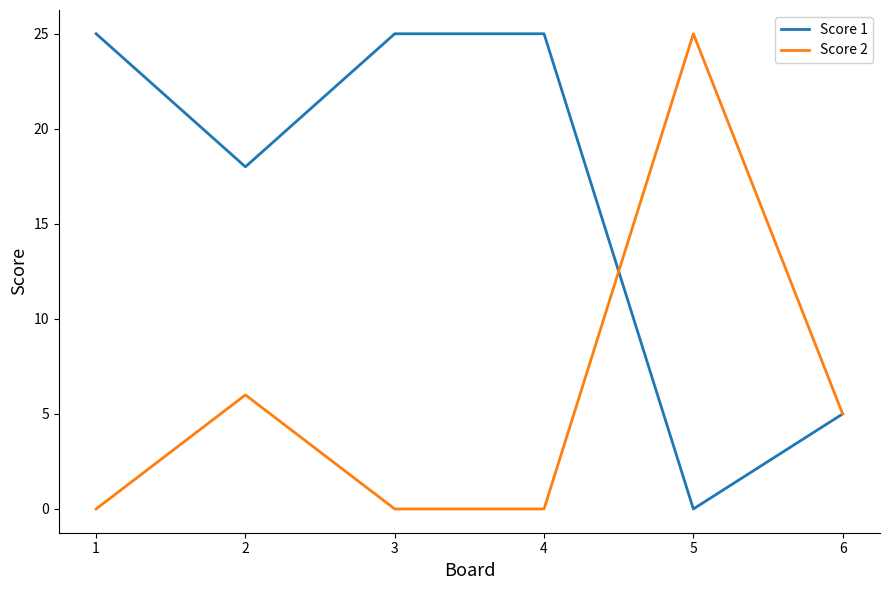

What is the approximate value of Score 1 at 4, to the nearest 5?

25